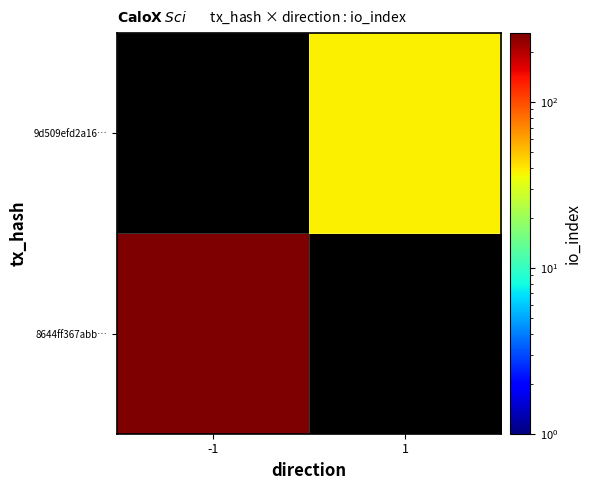

The value of 8644ff367abb… at -1 is 145.9. True or false?

False